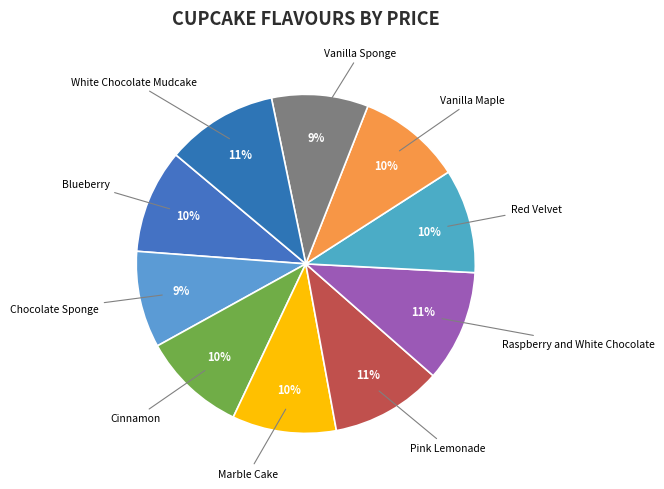

Is there any slice that represents more than half of the pie?

No